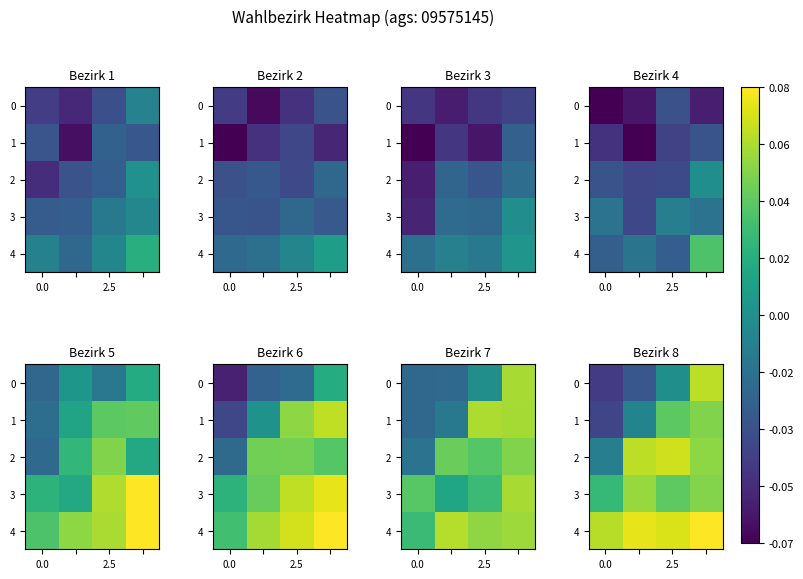

Is it true that 1 equals 0.0 at 2.5?

False